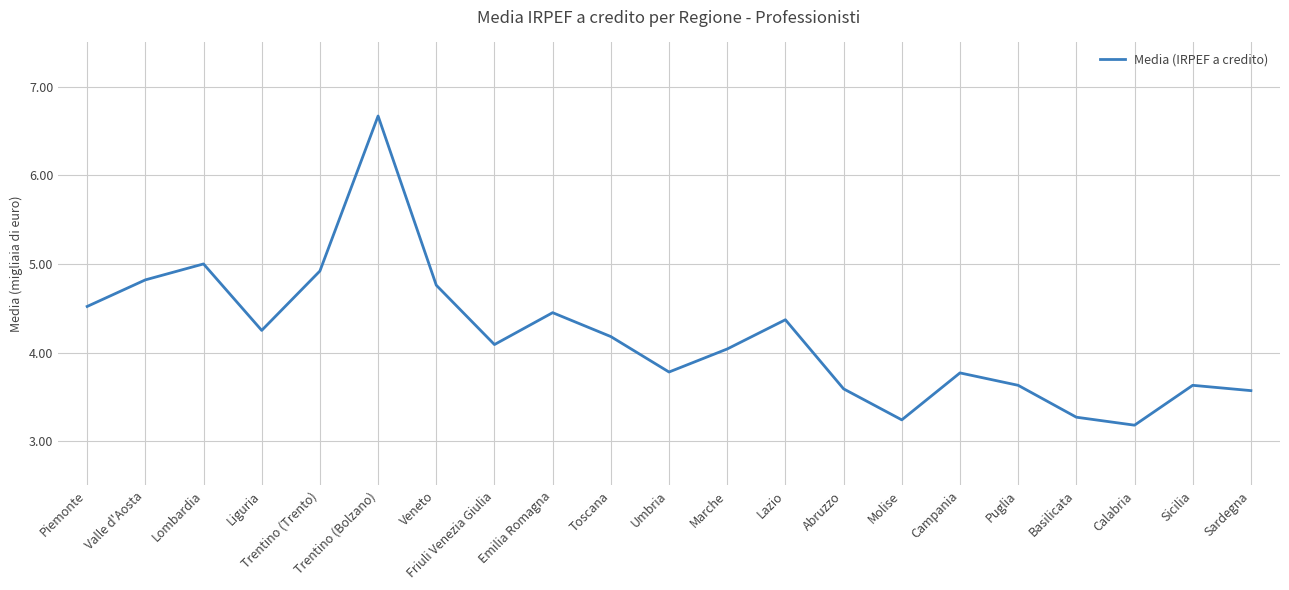

How many interior local valleys (lower than both neighbors) does the data have?

5